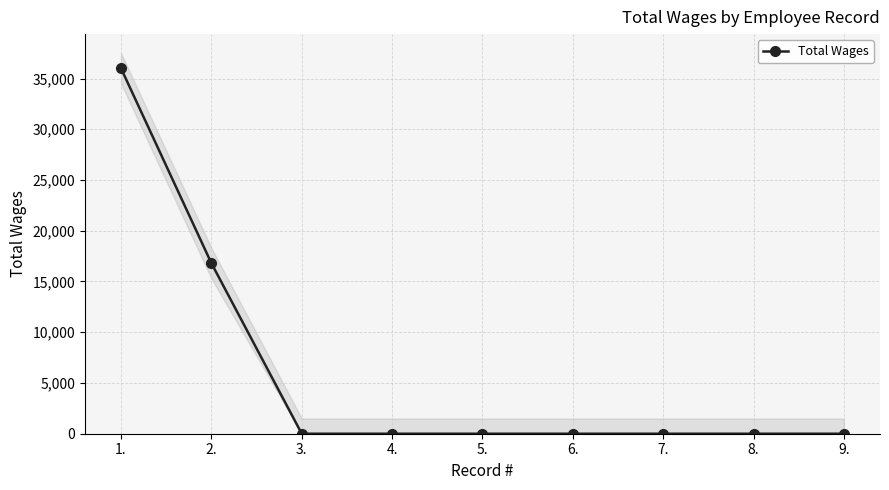

Reading left to right, list all the values displayed in this chart.

1.=36000	2.=16800	3.=0	4.=0	5.=0	6.=0	7.=0	8.=0	9.=0